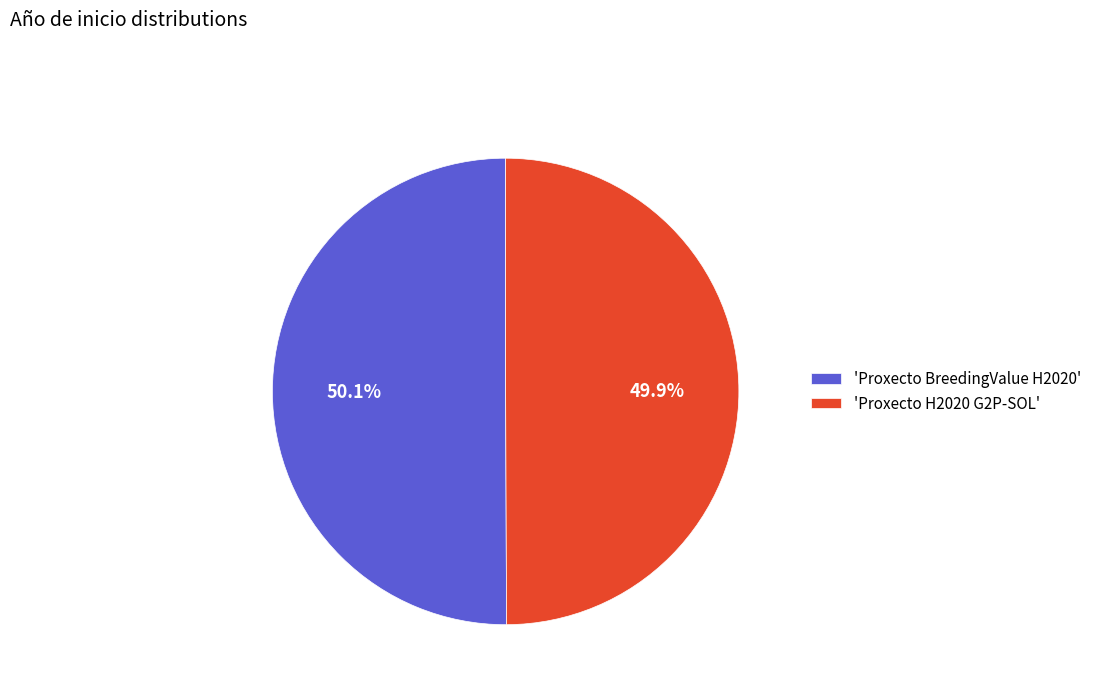

What percentage do 'Proxecto H2020 G2P-SOL' and 'Proxecto BreedingValue H2020' together represent?

100.0%